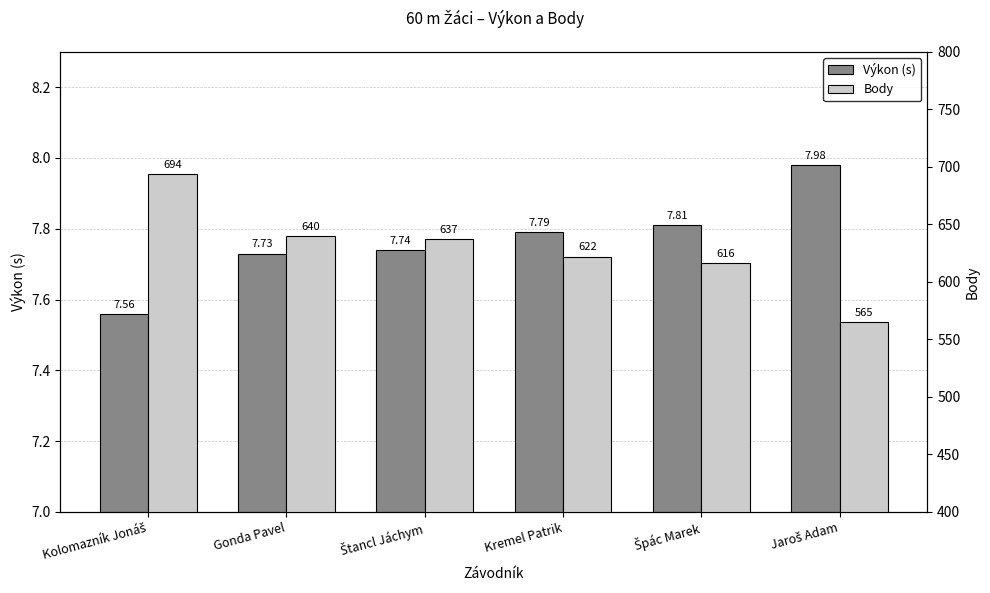

The Výkon (s) series shows 7.7 at Štancl Jáchym. True or false?

True